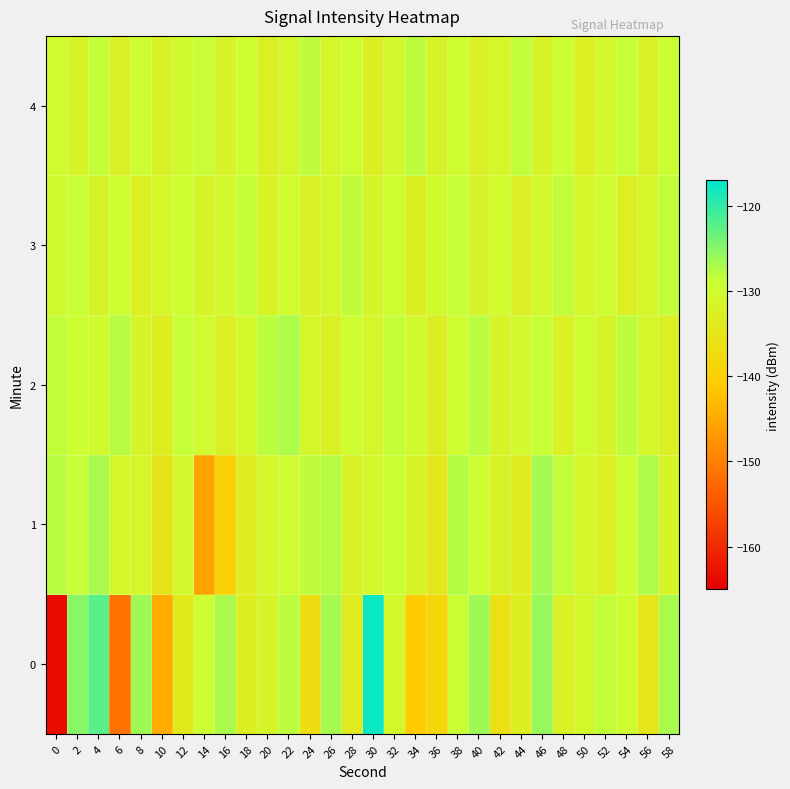

At which category is the sum across all series the highest?

4